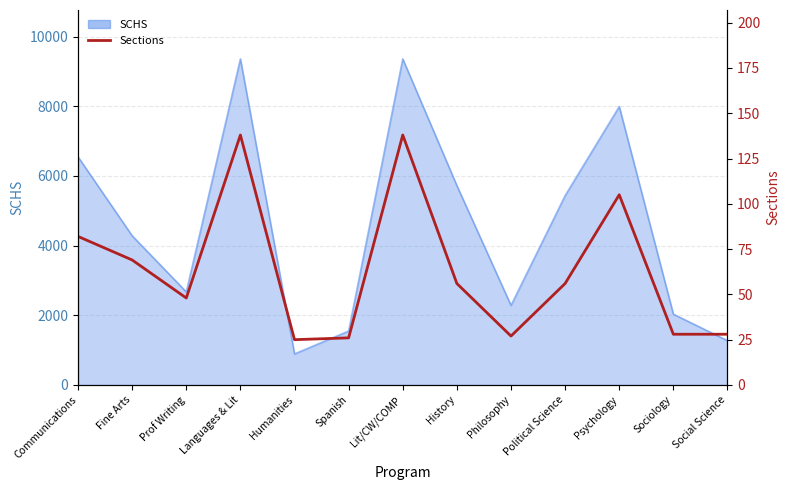

At which category does the data reach its first local valley?

Prof Writing